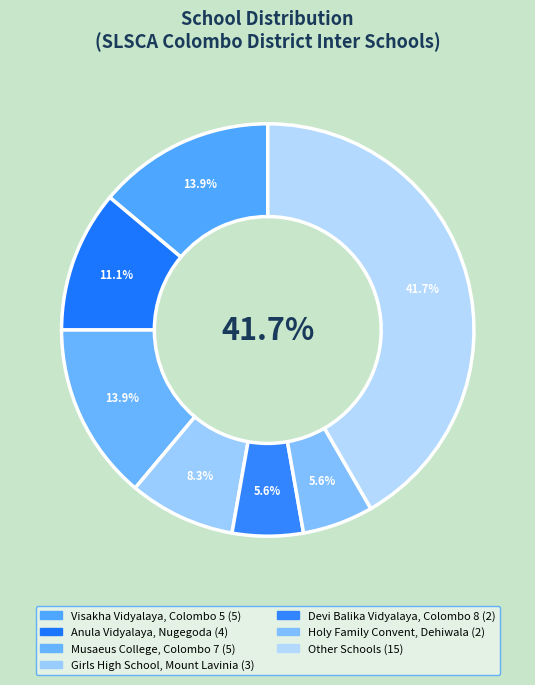

What is the change in value from Musaeus College, Colombo 7 to Devi Balika Vidyalaya, Colombo 8?

-3